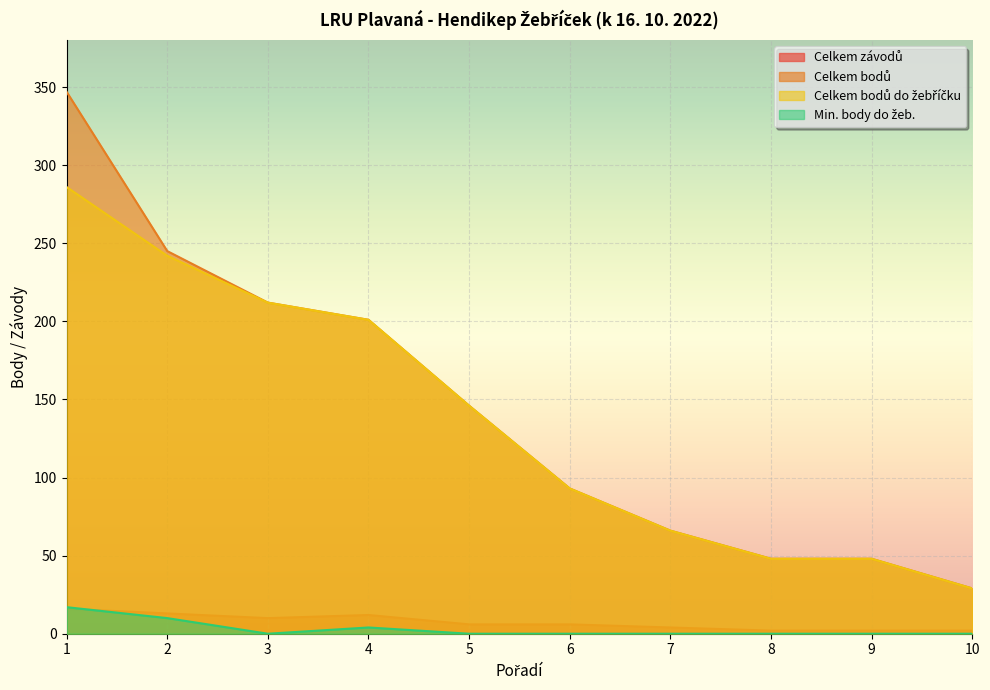

True or false: Celkem bodů and Celkem bodů do žebříčku cross at least once.

False